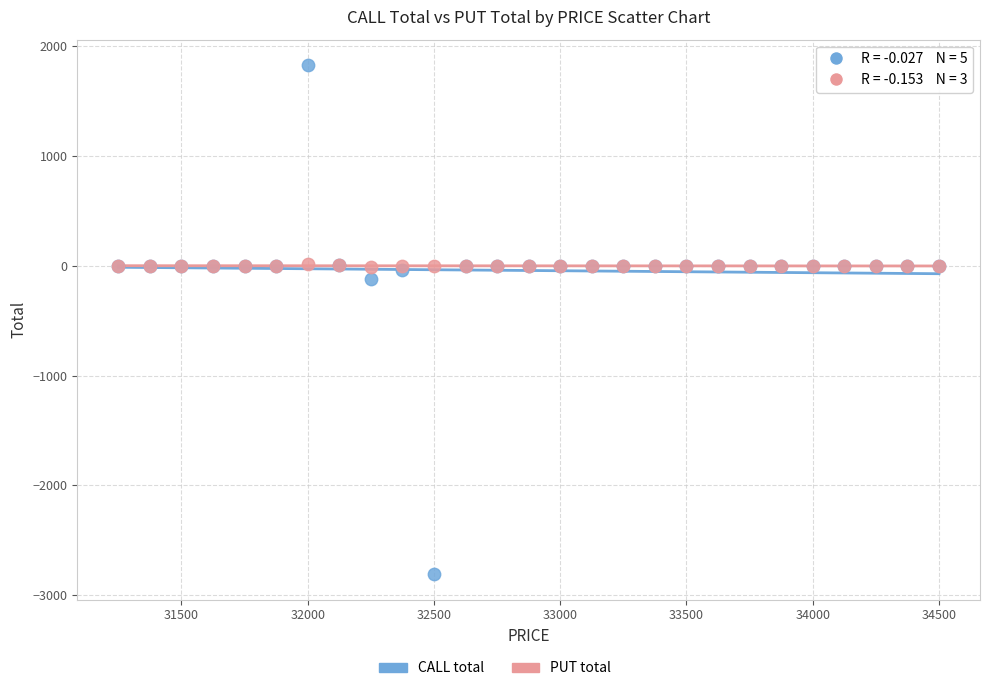

Which series reaches the maximum Y coordinate?

CALL total